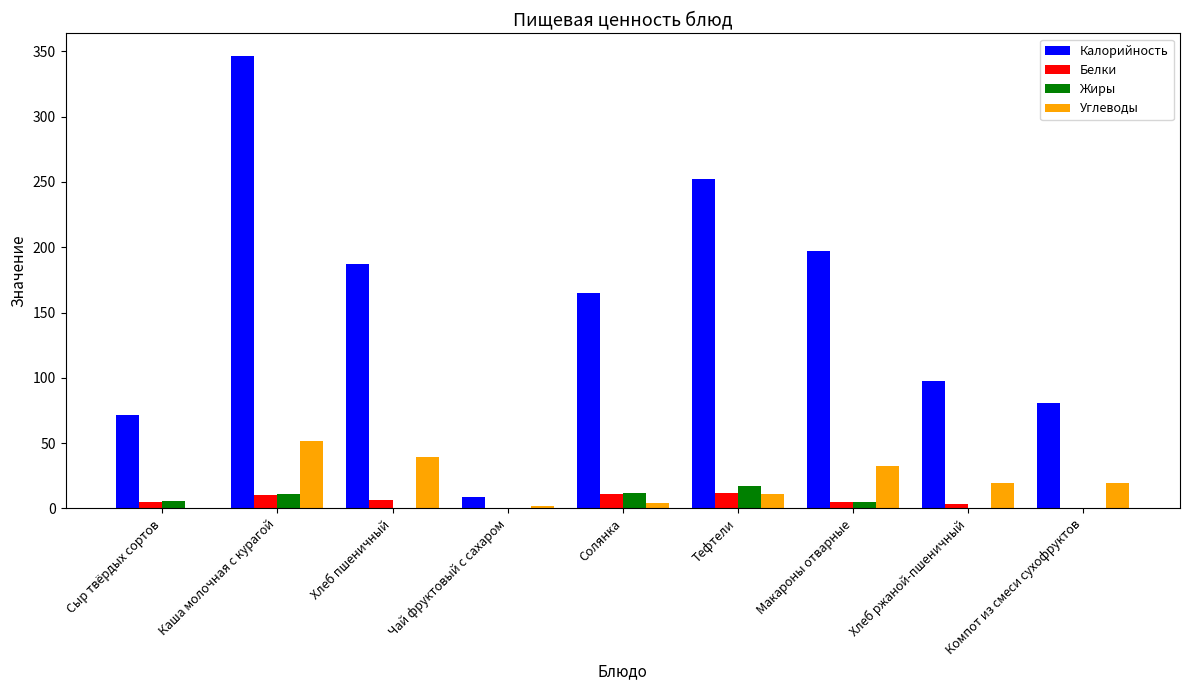

What value does the Углеводы series have at Тефтели?

10.9